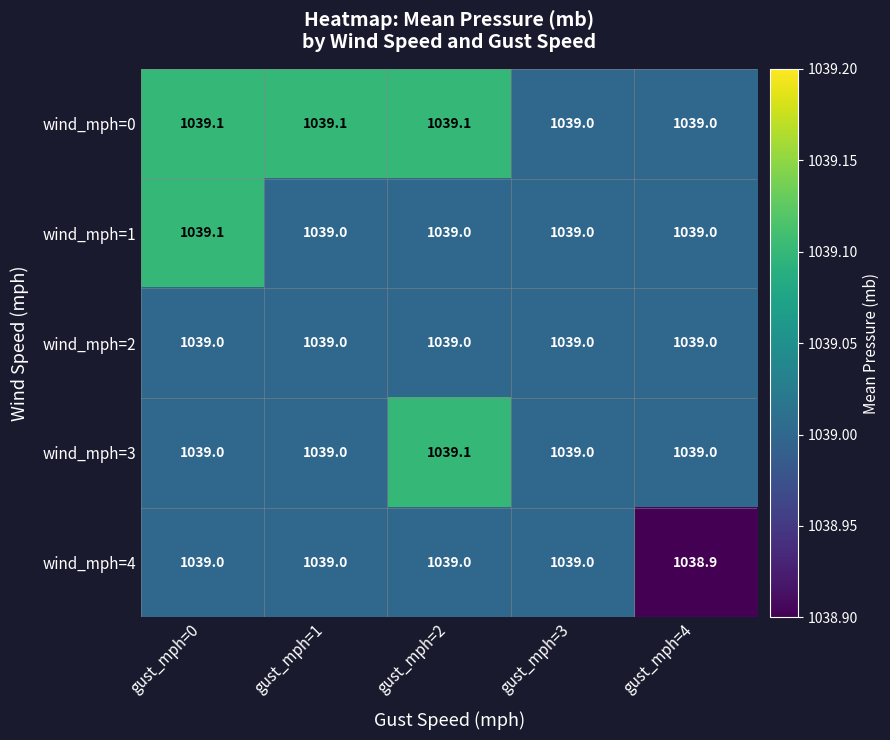

What value does the wind_mph=3 series have at gust_mph=1?

1039.0